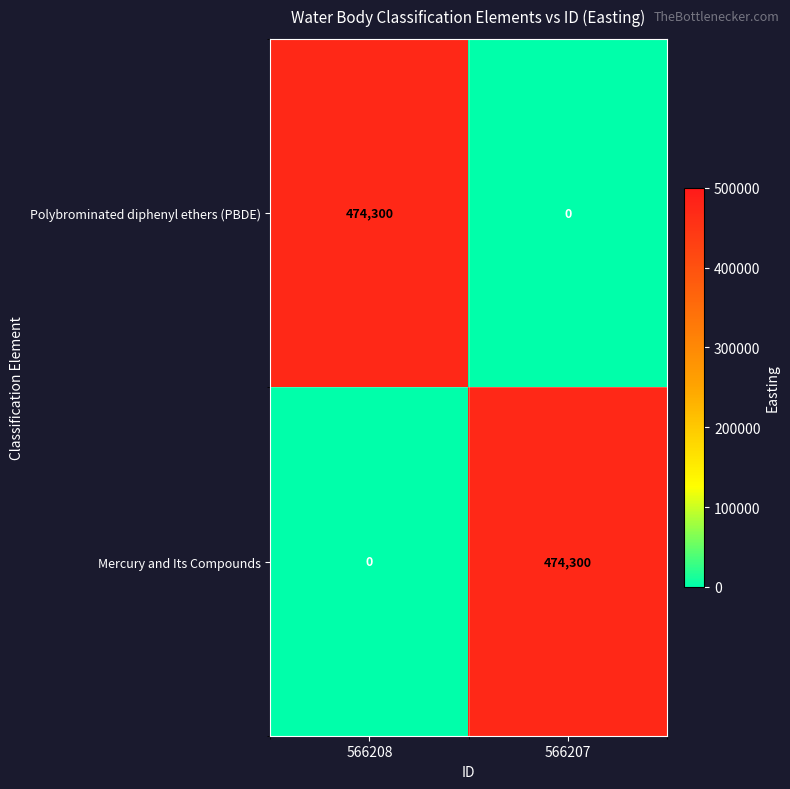

At how many categories does at least one series exceed 63635?

2